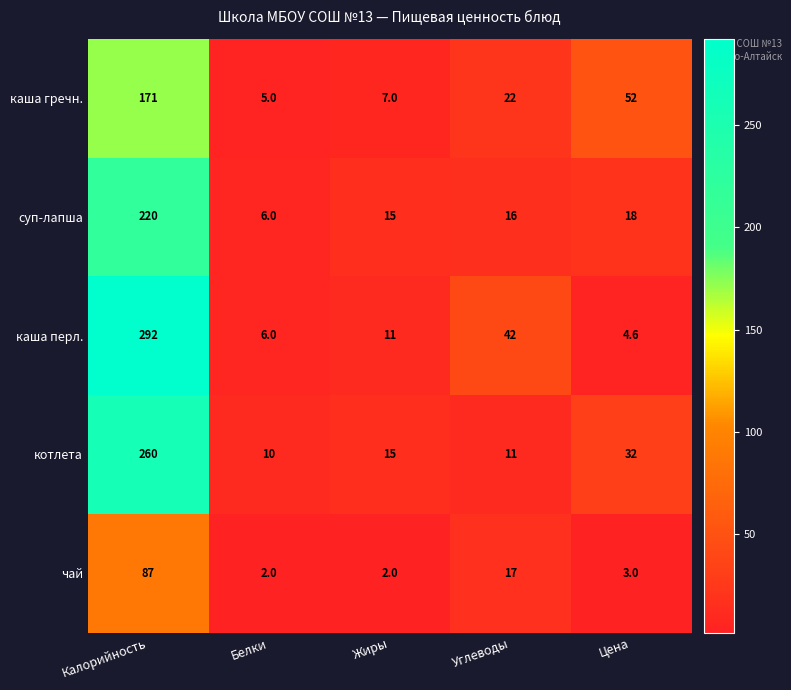

True or false: котлета has a value of 32.0 at Цена.

True